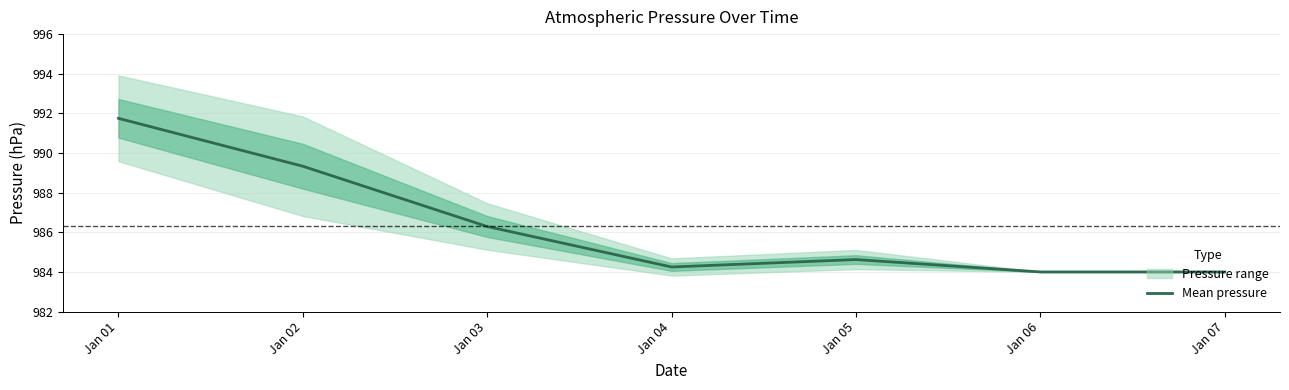

Reading left to right, list all the values displayed in this chart.

Jan 01=991.8	Jan 02=989.3	Jan 03=986.3	Jan 04=984.2	Jan 05=984.6	Jan 06=984.0	Jan 07=984.0